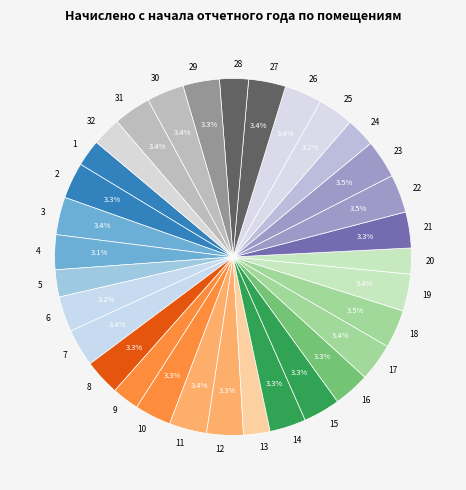

The 1 slice represents 13% of the pie. True or false?

False